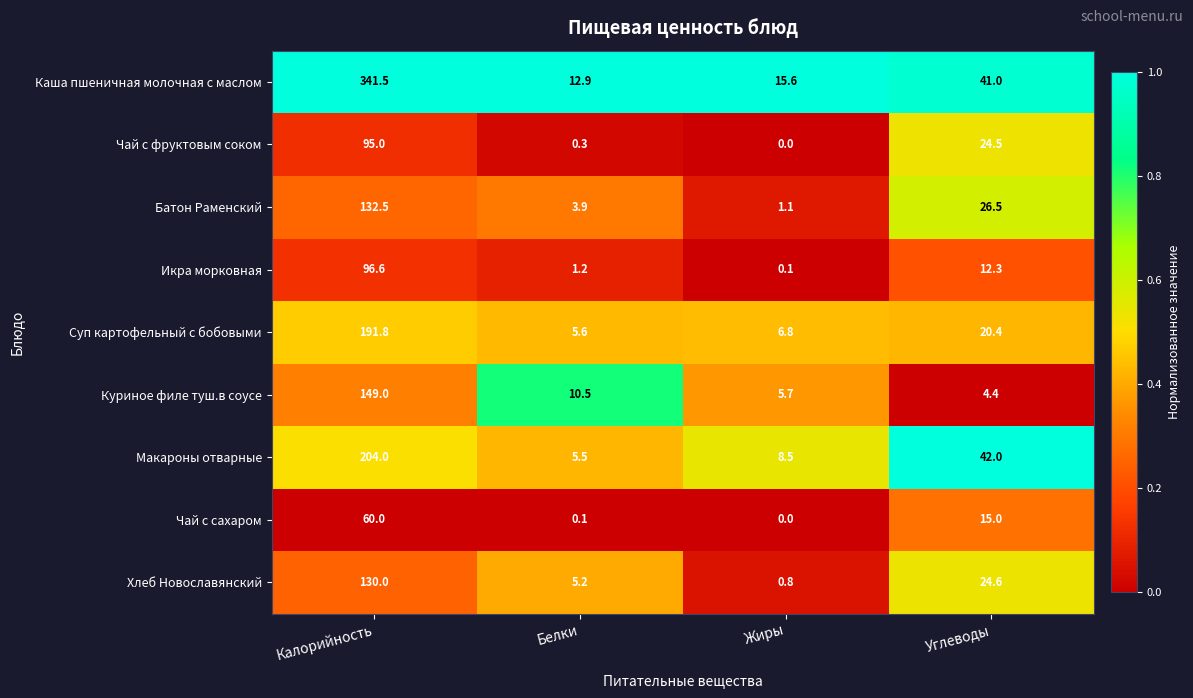

Which series has the largest range (max minus min)?

Каша пшеничная молочная с маслом